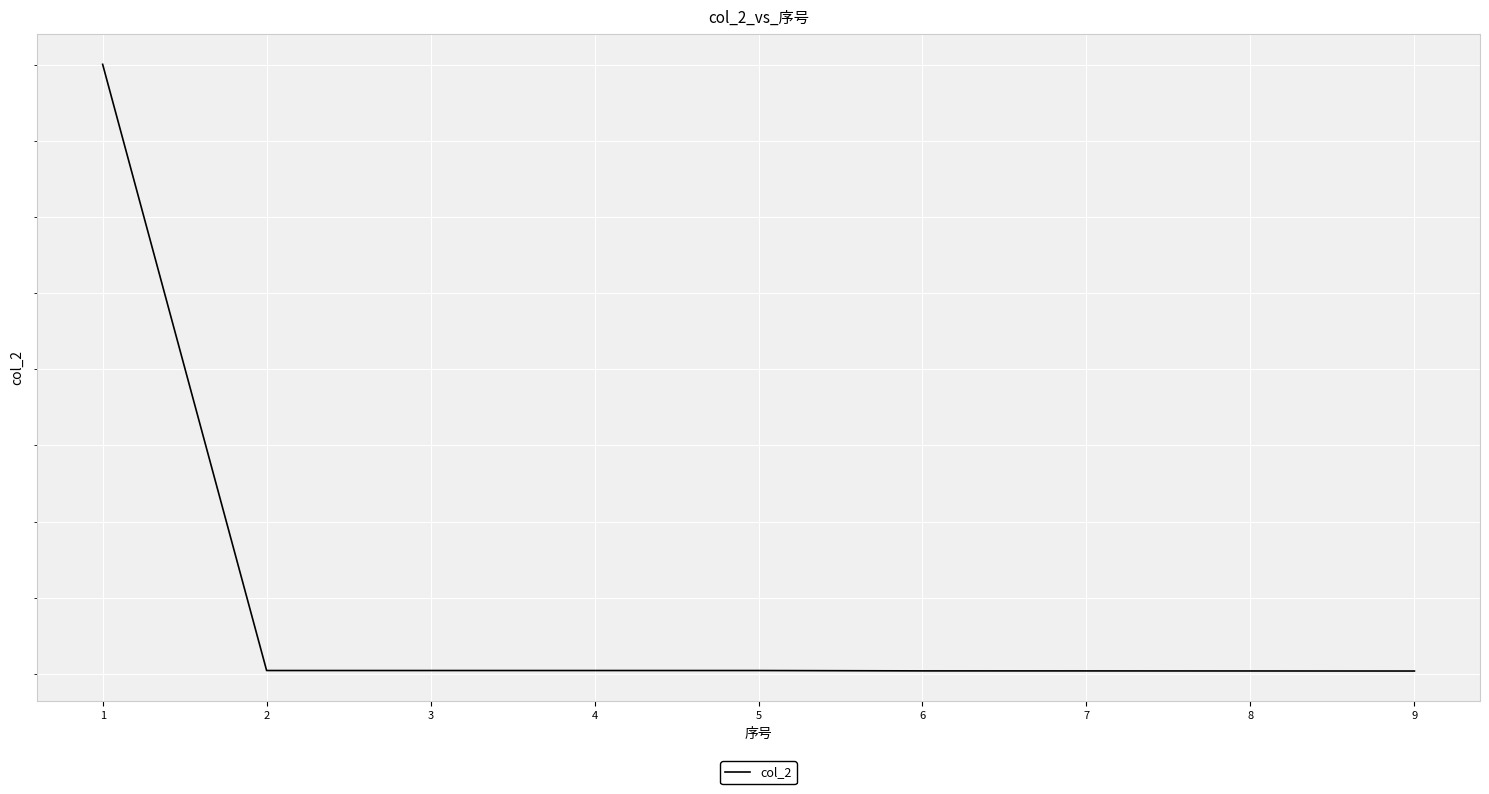

What is the smallest value displayed?

2202040181000